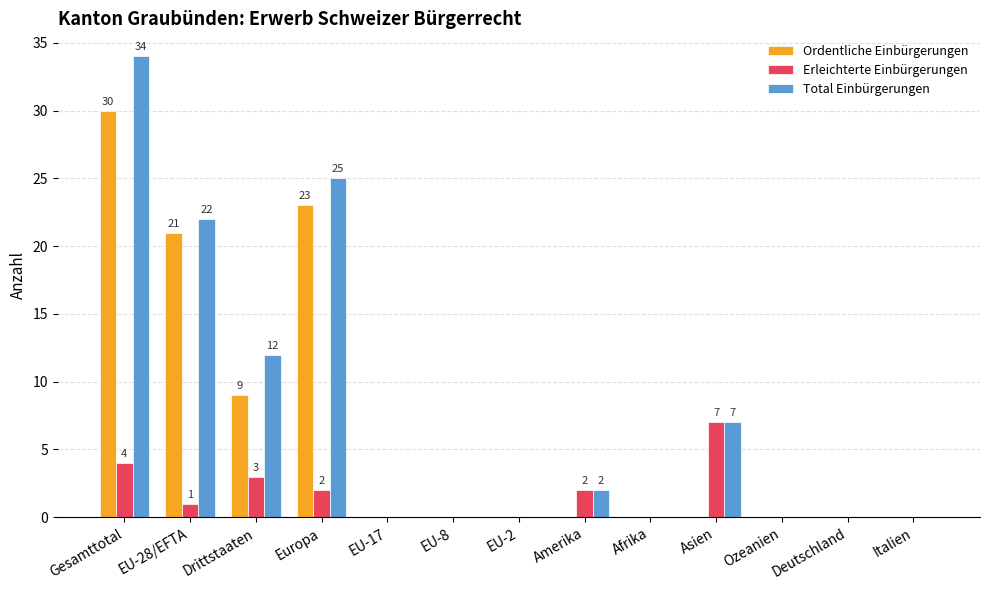

Reading left to right, list all the values displayed in this chart.

Ordentliche Einbürgerungen: Gesamttotal=30	EU-28/EFTA=21	Drittstaaten=9	Europa=23	EU-17=0	EU-8=0	EU-2=0	Amerika=0	Afrika=0	Asien=0	Ozeanien=0	Deutschland=0	Italien=0
Erleichterte Einbürgerungen: Gesamttotal=4	EU-28/EFTA=1	Drittstaaten=3	Europa=2	EU-17=0	EU-8=0	EU-2=0	Amerika=2	Afrika=0	Asien=7	Ozeanien=0	Deutschland=0	Italien=0
Total Einbürgerungen: Gesamttotal=34	EU-28/EFTA=22	Drittstaaten=12	Europa=25	EU-17=0	EU-8=0	EU-2=0	Amerika=2	Afrika=0	Asien=7	Ozeanien=0	Deutschland=0	Italien=0